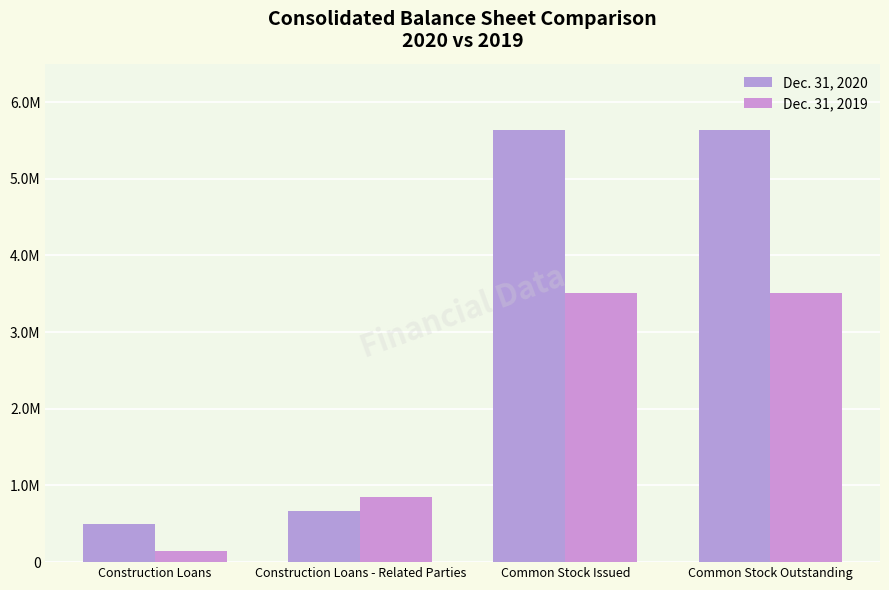

At which category does the chart reach its peak across all series?

Common Stock Issued